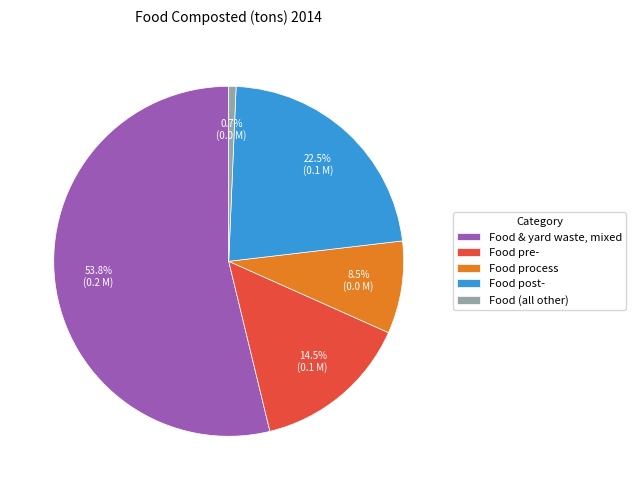

Is the sum of Food post- and Food pre- greater than half?

No